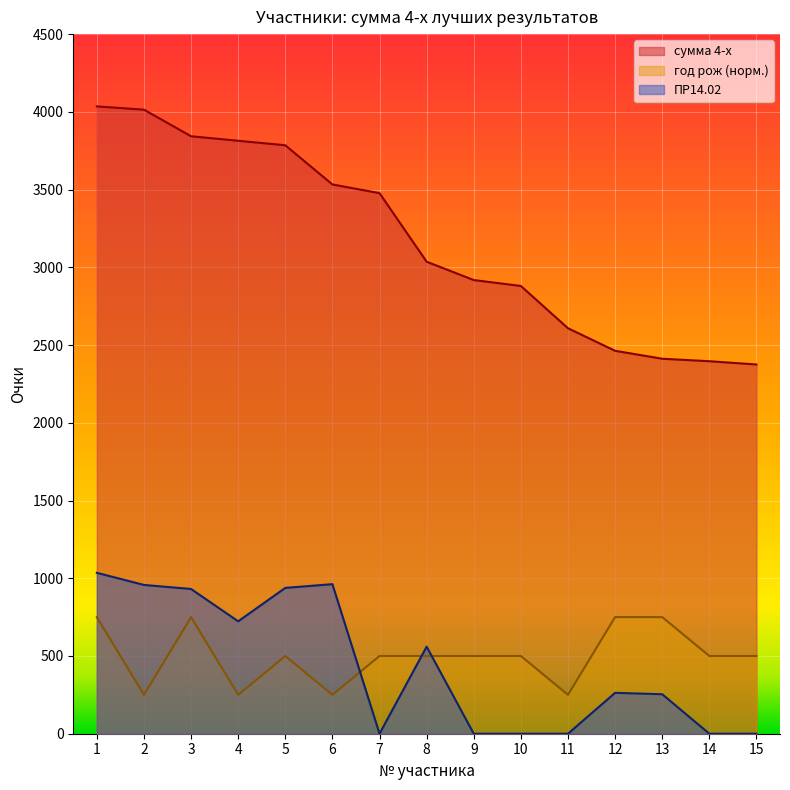

What is the value of the год рож point at the 14th from the left?

500